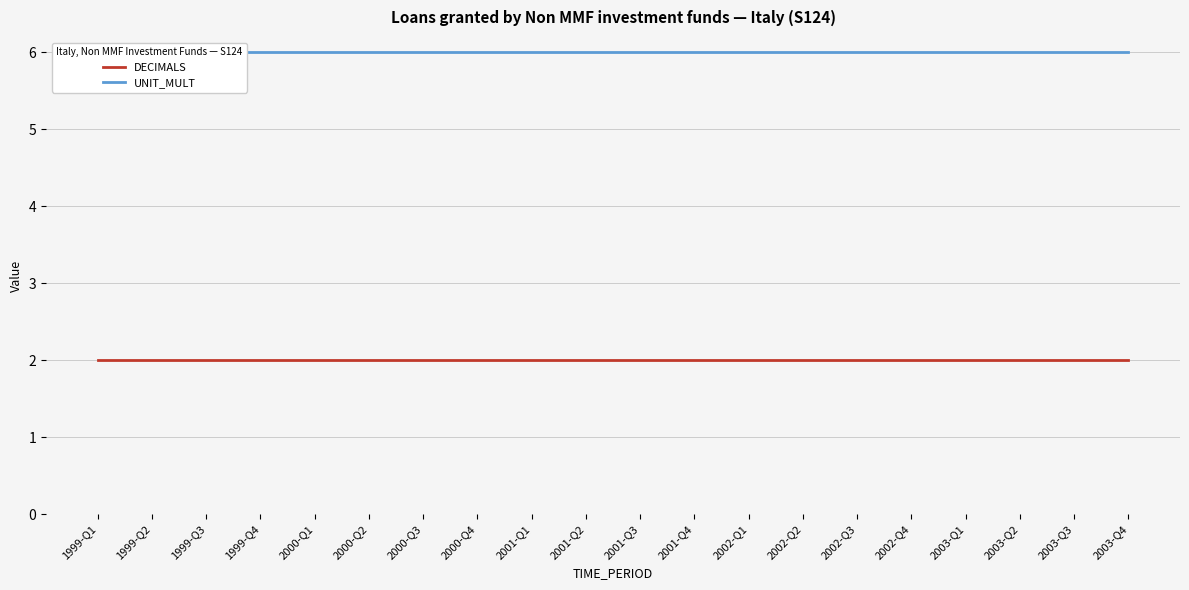

What are all the series names shown in the legend?

DECIMALS, UNIT_MULT